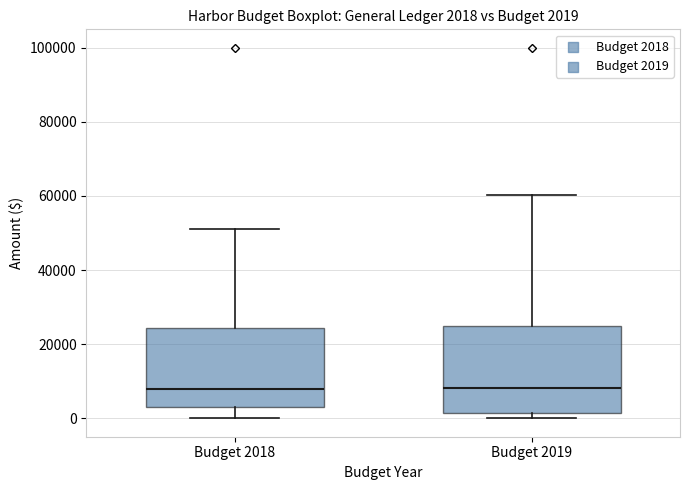

Which box is the tallest, from its lower edge to its upper edge?

Budget 2019